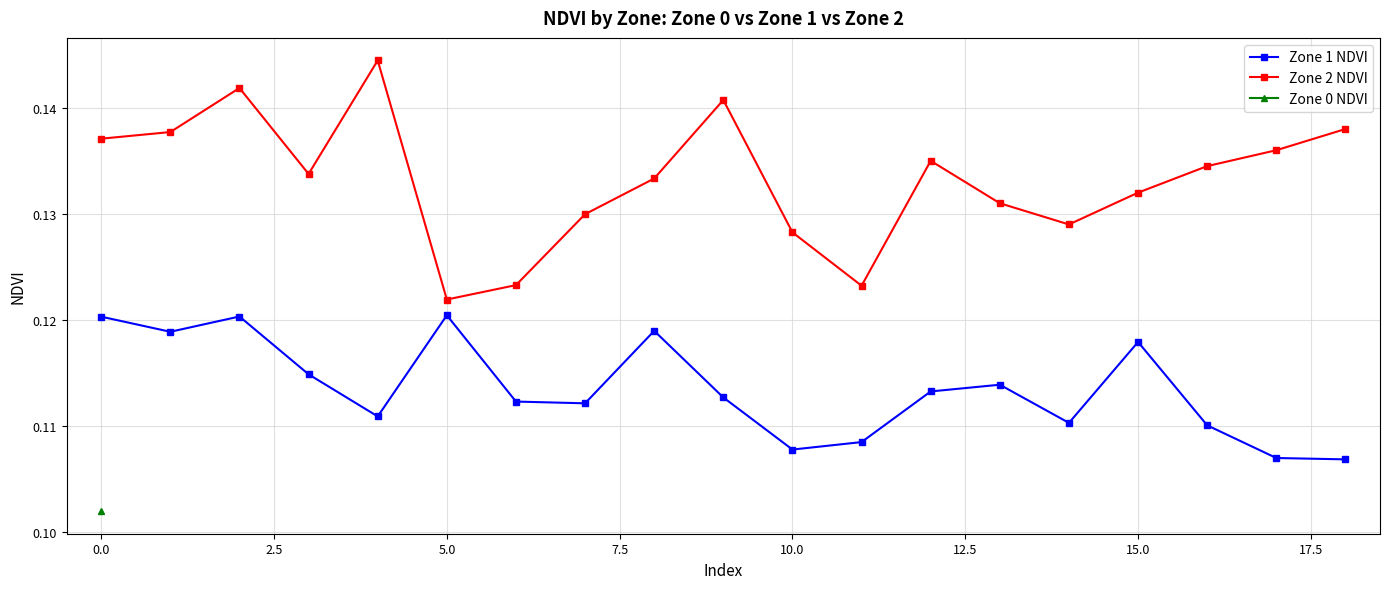

True or false: Zone 1 NDVI has more than 2 points higher than both neighbors.

True